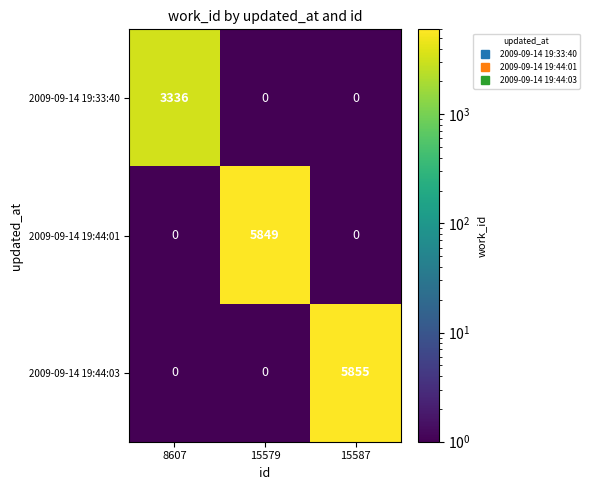

What is the difference between the maximum and minimum values in the 2009-09-14 19:44:01 series?

5849